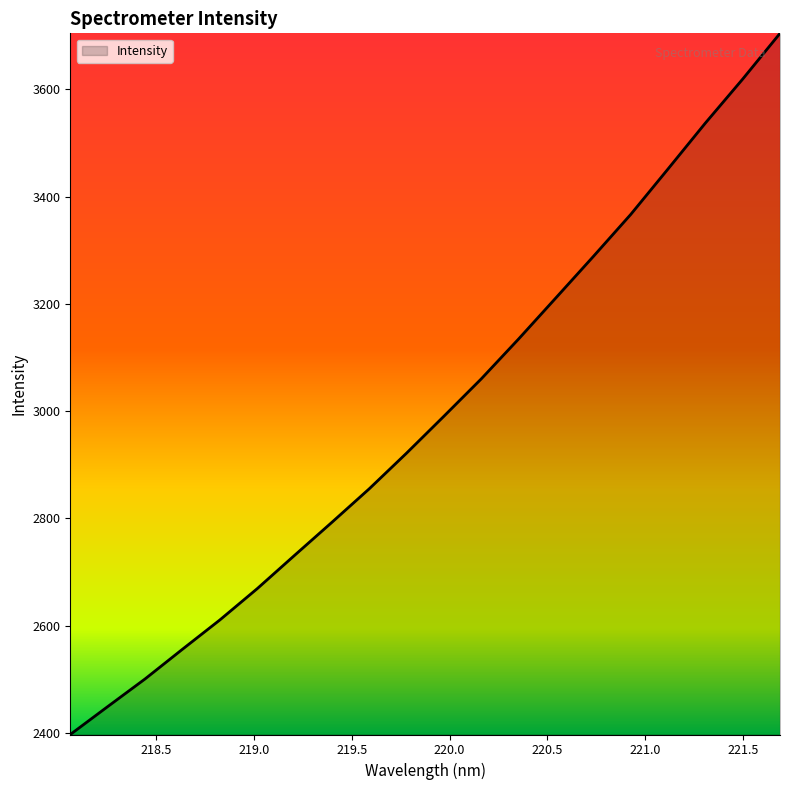

True or false: there are more than 1 points higher than both neighbors.

False